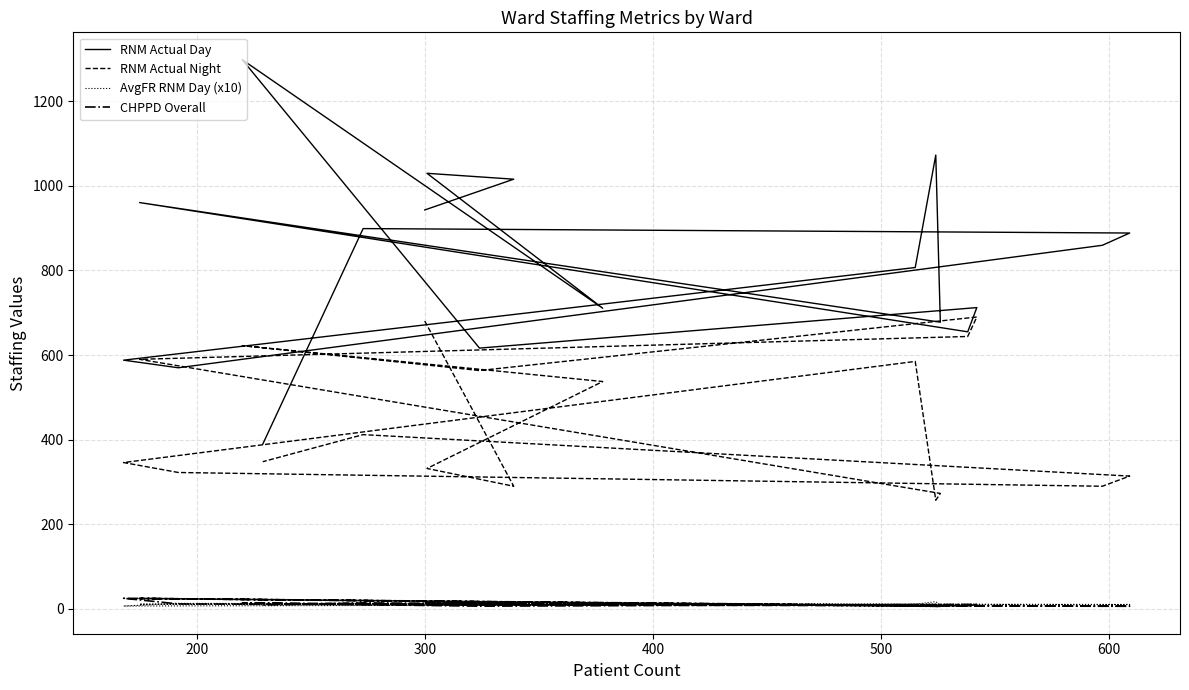

Reading right to left, transcribe all the data shown in this chart.

RNM Actual Day: 389.5	899.0	888.5	859.5	570.0	588.0	807.0	1072.8	677.8	960.5	655.0	712.2	616.5	1298.2	710.8	1029.7	1015.8	943.0
RNM Actual Night: 348.0	412.0	314.0	290.0	322.5	346.0	585.0	256.9	273.0	590.0	644.0	690.0	563.5	622.3	537.5	332.0	290.0	680.5
AvgFR RNM Day (x10): 11.2	13.3	10.5	10.0	13.1	6.8	11.2	17.4	8.7	11.2	9.9	10.6	9.2	10.4	9.1	14.0	13.8	13.9
CHPPD Overall: 9.2	14.1	6.4	6.4	11.8	25.2	7.7	6.3	6.0	24.8	7.2	10.7	6.5	14.0	9.3	10.2	11.1	14.5